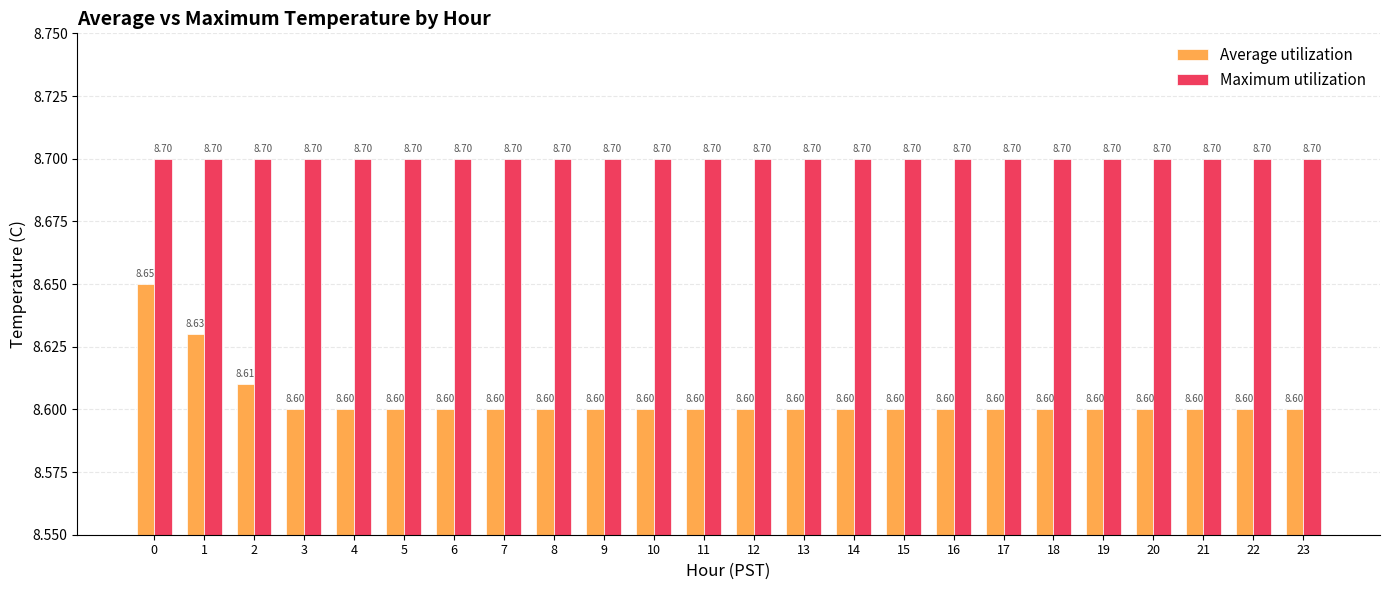

True or false: Maximum utilization has a value of 8.7 at 12.

True